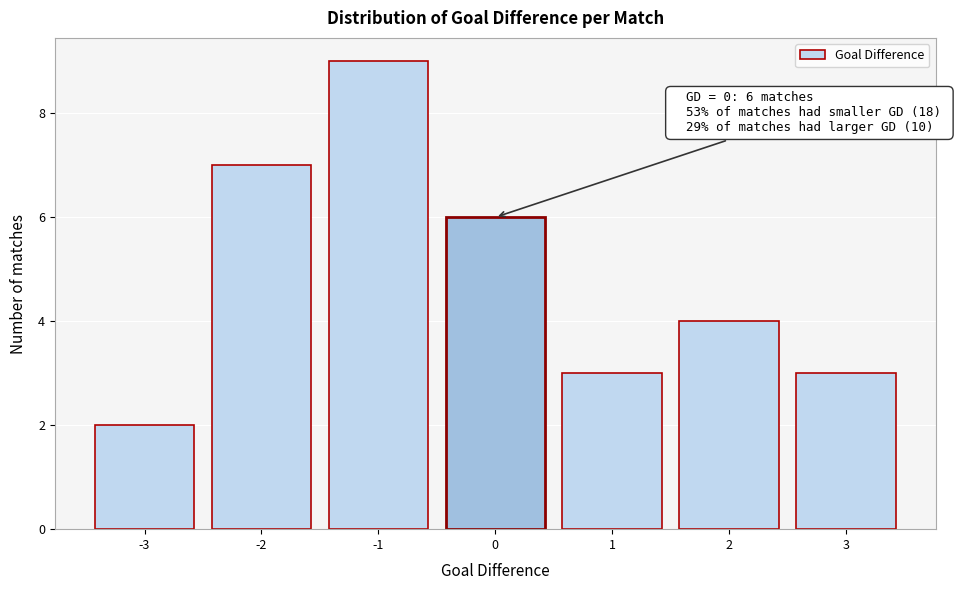

Which range on the x-axis has the tallest bar?

-1.5 to -0.5